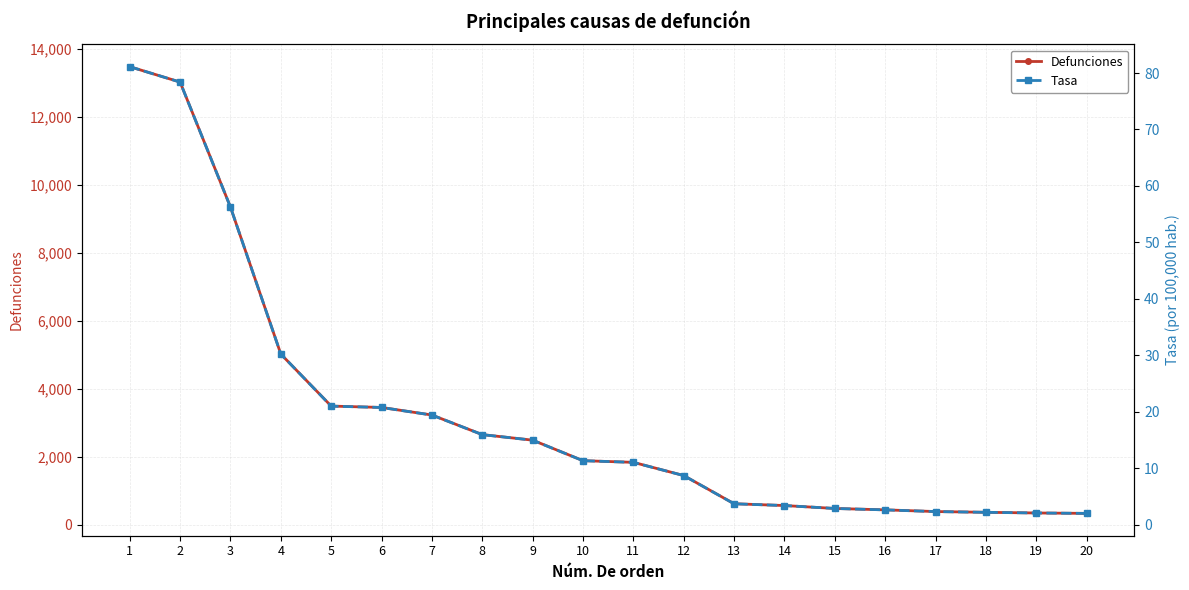

True or false: Tasa and Defunciones cross at least once.

False